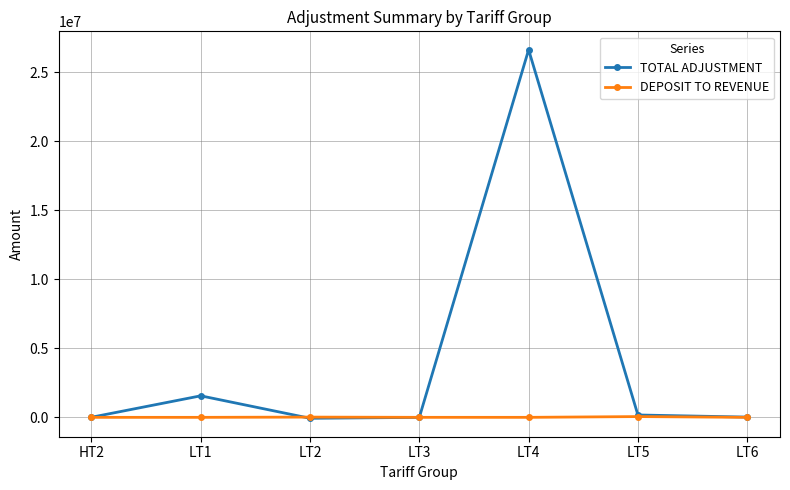

Rank the series by their average value, from lowest to highest.

DEPOSIT TO REVENUE, TOTAL ADJUSTMENT